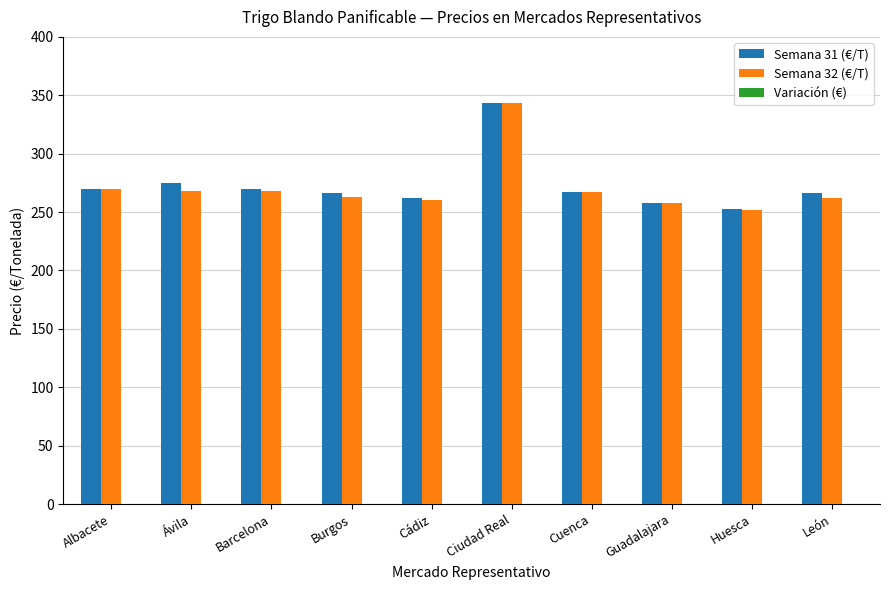

Reading left to right, what are all the values shown in this chart?

Semana 31 (€/T): Albacete=269.4	Ávila=275.0	Barcelona=270.0	Burgos=266.5	Cádiz=262.0	Ciudad Real=343.0	Cuenca=267.0	Guadalajara=258.0	Huesca=253.0	León=266.1
Semana 32 (€/T): Albacete=269.4	Ávila=268.0	Barcelona=268.0	Burgos=262.5	Cádiz=260.0	Ciudad Real=343.0	Cuenca=267.0	Guadalajara=258.0	Huesca=252.0	León=262.1
Variación (€): Albacete=0.0	Ávila=-7.0	Barcelona=-2.0	Burgos=-4.0	Cádiz=-2.0	Ciudad Real=0.0	Cuenca=0.0	Guadalajara=0.0	Huesca=-1.0	León=-4.0